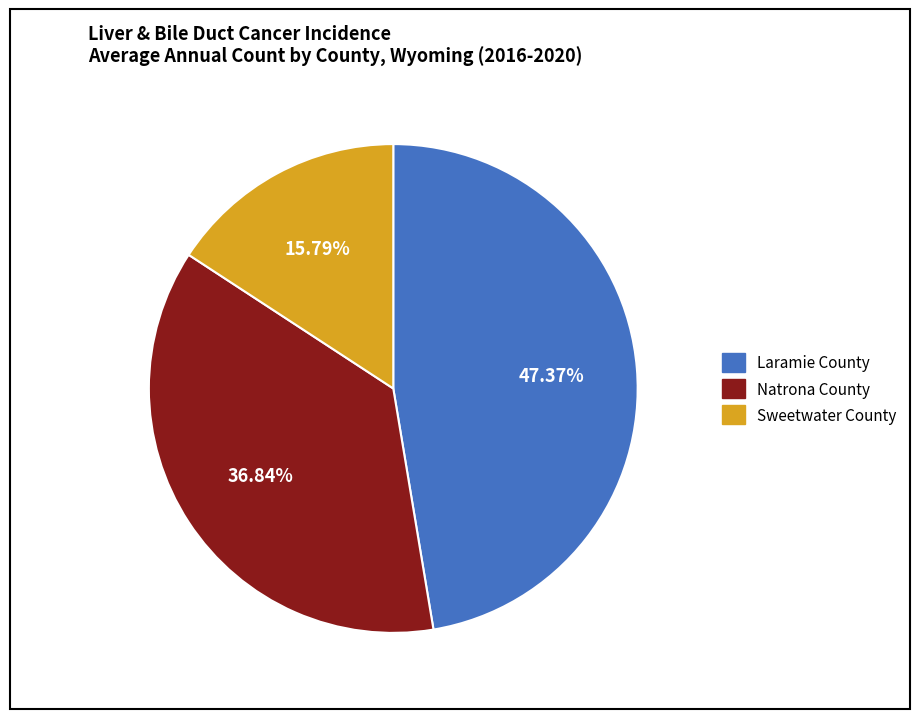

To the nearest percent, what is the difference between the largest and smallest slice percentages?

32%